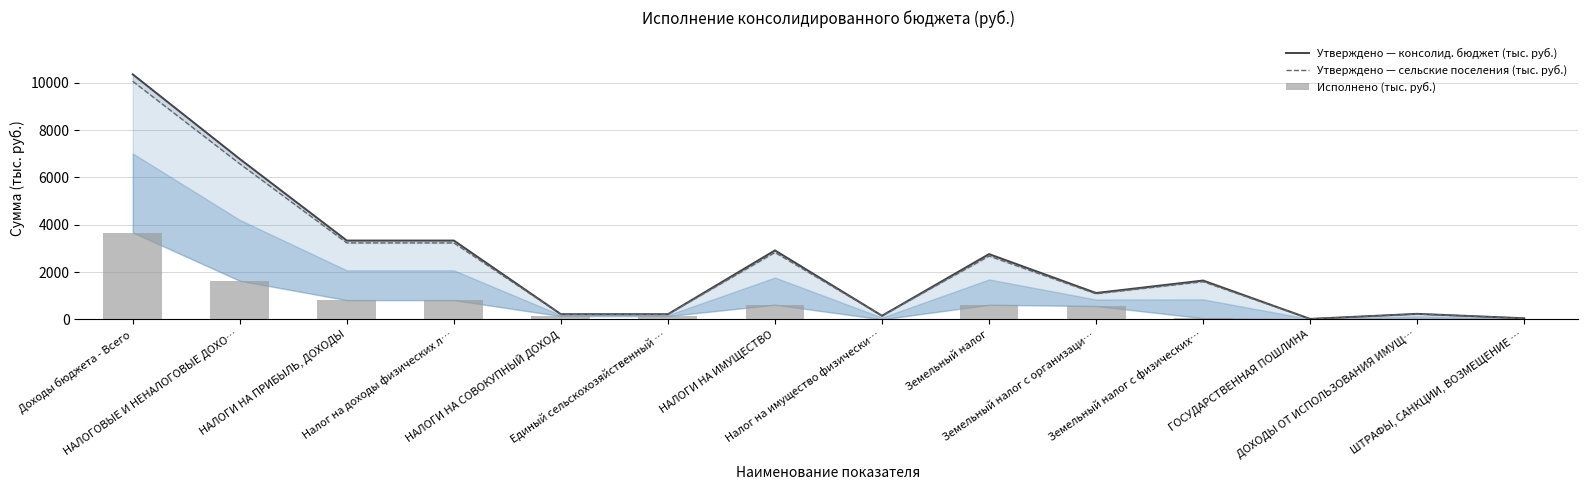

What is the approximate value of Исполнено (тыс. руб.) at Земельный налог?

617.7